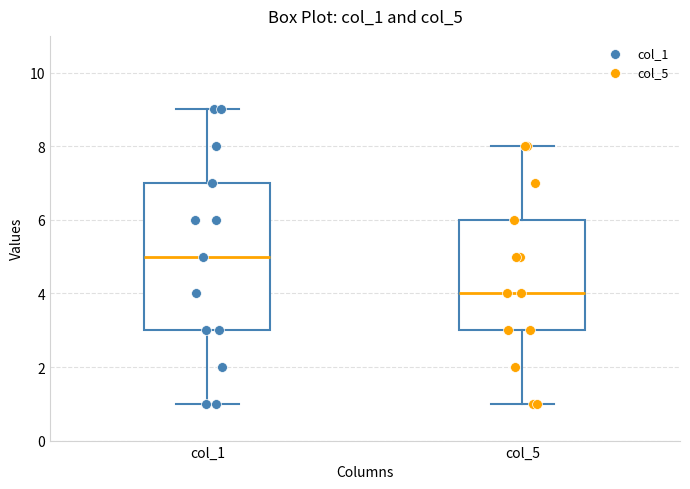

Reading left to right, transcribe this box plot: for each box, give where its median line is, the range the box spans, and where its two whiskers end, as read against the y-axis. The values are not printed on the chart, so give them approximately, as read against the axis.

col_1: median 5, box 3 to 7, whiskers 1 to 9
col_5: median 4, box 3 to 6, whiskers 1 to 8